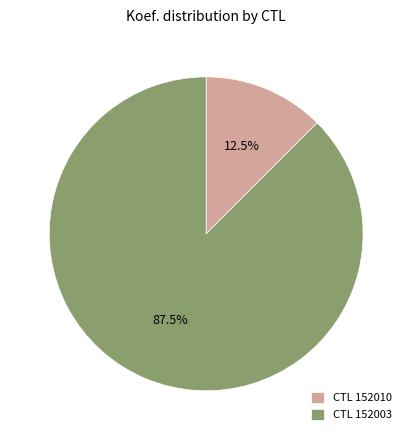

Combined, what portion of the pie is CTL 152003 and CTL 152010?

100.0%